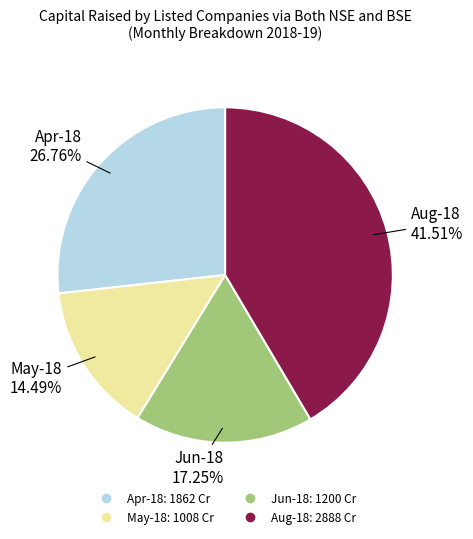

How many slices are in this pie chart?

4